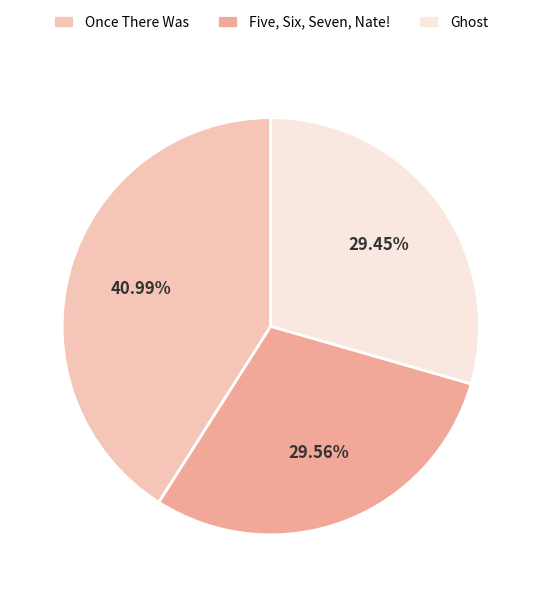

Approximately how many times larger is the value at Five, Six, Seven, Nate! compared to Once There Was?

0.7